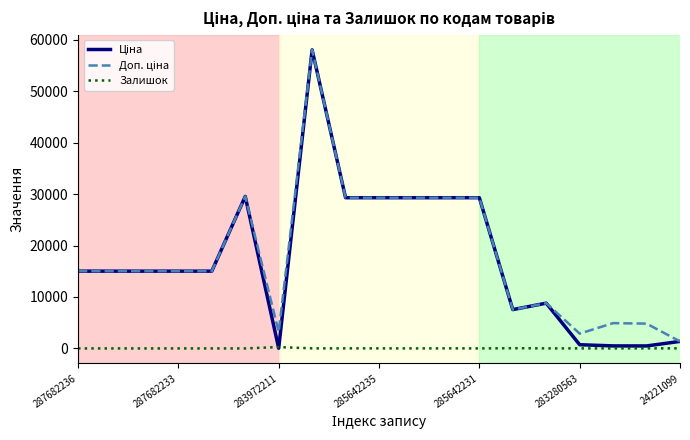

What is the label of the 3rd point from the right?

16